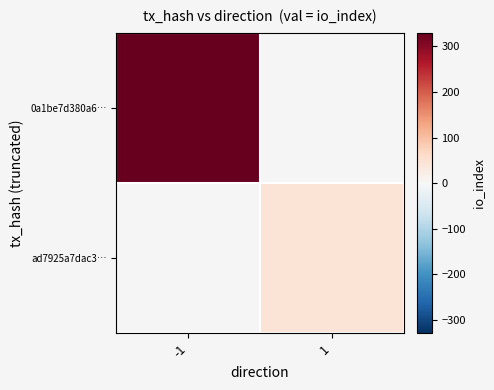

Which has a higher value, -1 or 1?

1